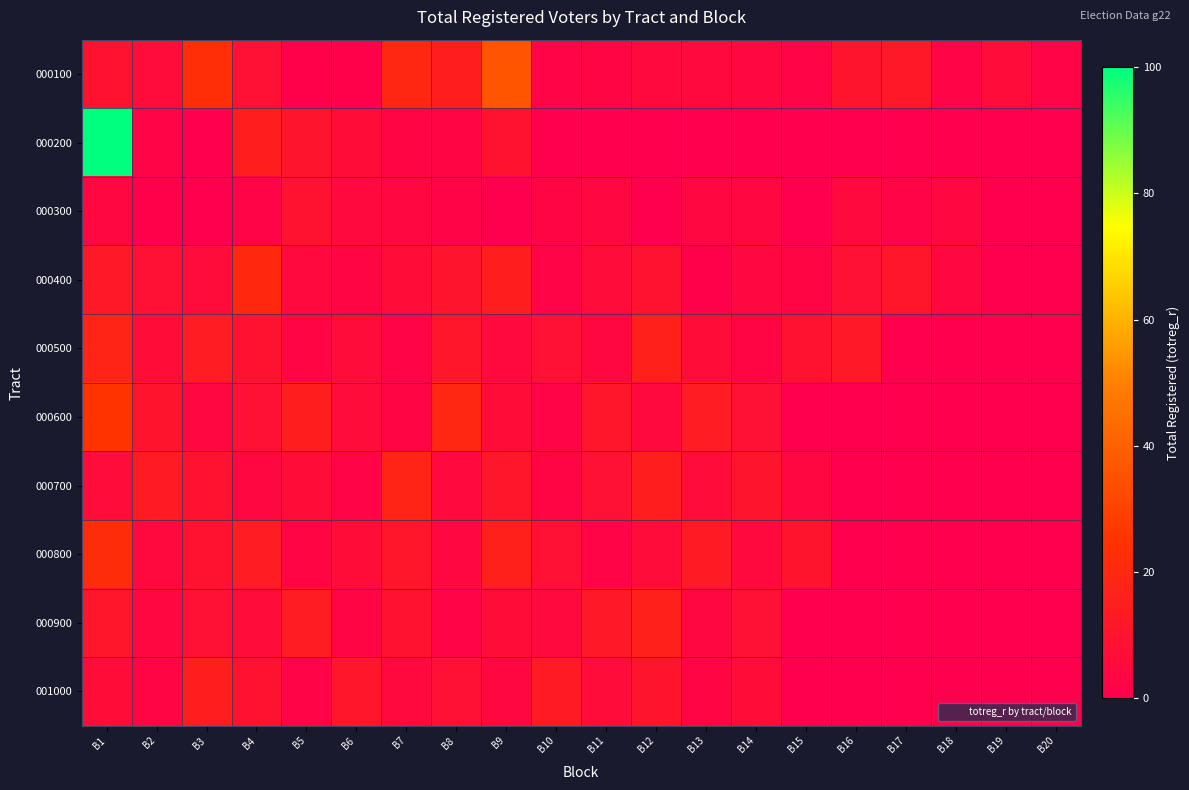

Reading left to right, list all the values displayed in this chart.

000100: B1=9	B2=6	B3=23	B4=8	B5=1	B6=1	B7=19	B8=15	B9=36	B10=2	B11=3	B12=5	B13=5	B14=4	B15=2	B16=10	B17=12	B18=2	B19=6	B20=2
000200: B1=100	B2=2	B3=0	B4=15	B5=10	B6=7	B7=3	B8=3	B9=9	B10=0	B11=0	B12=0	B13=0	B14=0	B15=0	B16=0	B17=0	B18=0	B19=0	B20=0
000300: B1=4	B2=1	B3=0	B4=2	B5=9	B6=5	B7=4	B8=2	B9=0	B10=3	B11=4	B12=0	B13=4	B14=4	B15=0	B16=5	B17=2	B18=4	B19=0	B20=0
000400: B1=12	B2=8	B3=6	B4=20	B5=5	B6=3	B7=7	B8=10	B9=15	B10=2	B11=6	B12=9	B13=1	B14=4	B15=3	B16=8	B17=11	B18=4	B19=0	B20=0
000500: B1=18	B2=7	B3=14	B4=9	B5=3	B6=6	B7=2	B8=11	B9=5	B10=8	B11=4	B12=16	B13=7	B14=3	B15=9	B16=12	B17=0	B18=0	B19=0	B20=0
000600: B1=25	B2=10	B3=4	B4=8	B5=15	B6=6	B7=3	B8=19	B9=7	B10=2	B11=11	B12=5	B13=14	B14=8	B15=0	B16=0	B17=0	B18=0	B19=0	B20=0
000700: B1=6	B2=13	B3=9	B4=4	B5=7	B6=2	B7=18	B8=5	B9=11	B10=3	B11=8	B12=15	B13=6	B14=10	B15=4	B16=0	B17=0	B18=0	B19=0	B20=0
000800: B1=22	B2=5	B3=9	B4=14	B5=3	B6=7	B7=11	B8=4	B9=16	B10=8	B11=2	B12=6	B13=13	B14=5	B15=10	B16=0	B17=0	B18=0	B19=0	B20=0
000900: B1=11	B2=4	B3=8	B4=6	B5=14	B6=3	B7=9	B8=2	B9=7	B10=5	B11=12	B12=16	B13=4	B14=8	B15=0	B16=0	B17=0	B18=0	B19=0	B20=0
001000: B1=7	B2=3	B3=15	B4=9	B5=2	B6=11	B7=5	B8=8	B9=4	B10=13	B11=6	B12=10	B13=3	B14=7	B15=0	B16=0	B17=0	B18=0	B19=0	B20=0